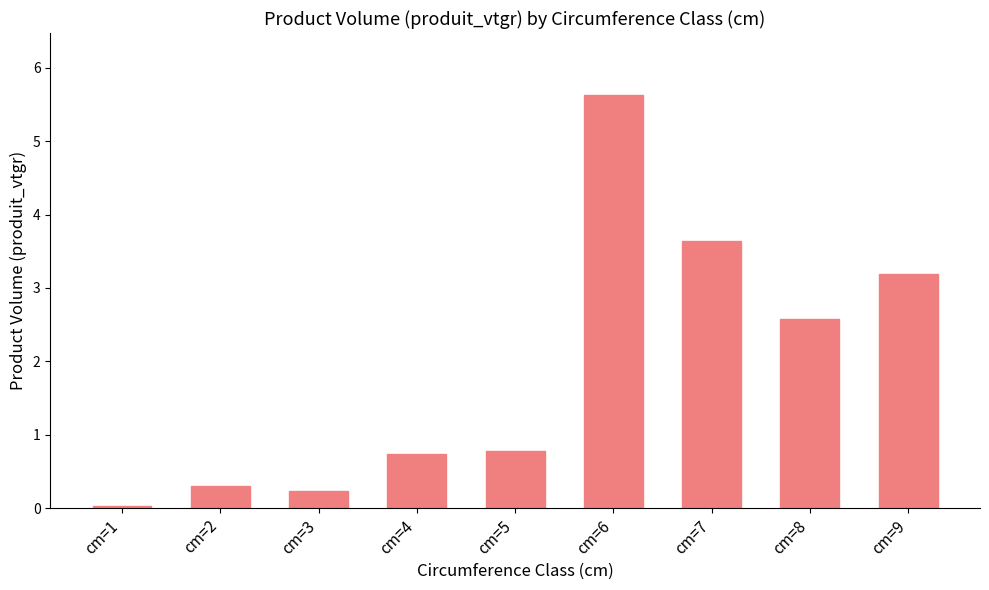

What is the difference between the values at cm=9 and cm=6?

2.4